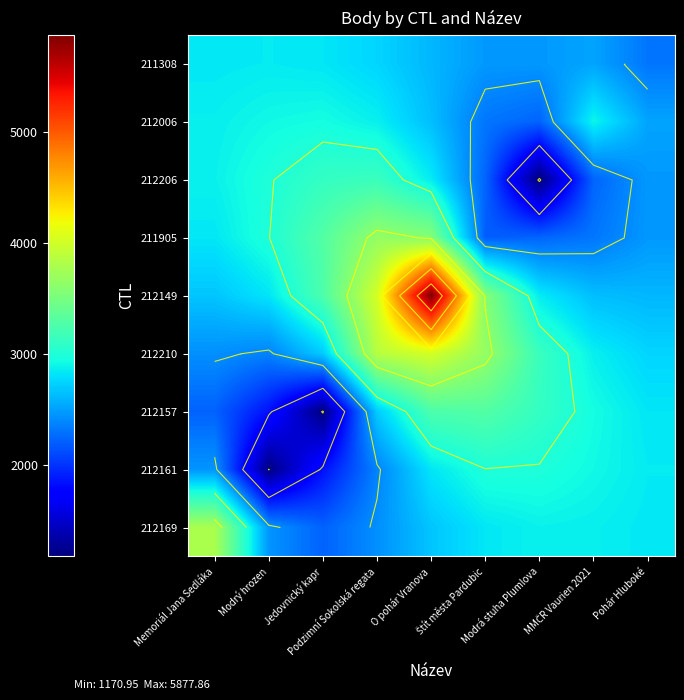

The value of 211905 at Modrý hrozen is 1447.6. True or false?

False